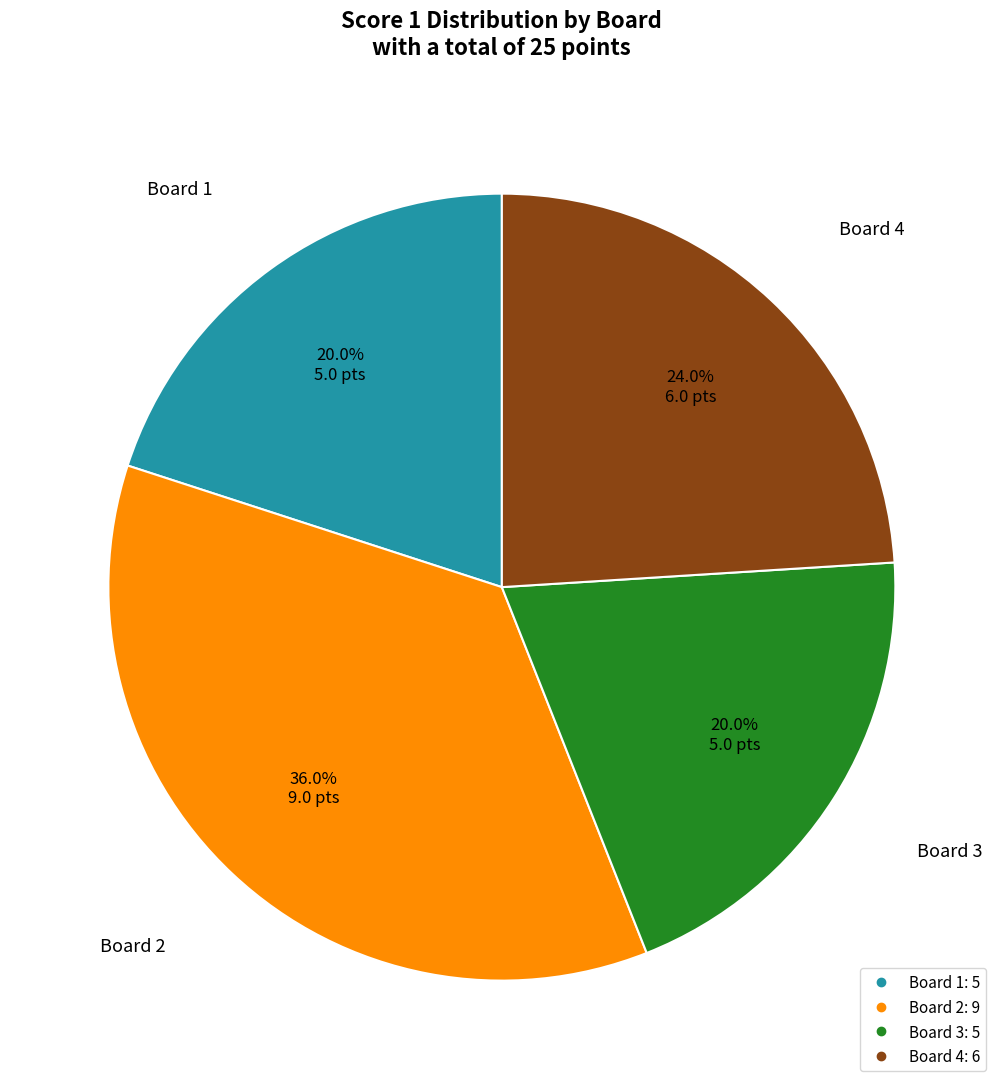

Does any single category account for the majority?

No